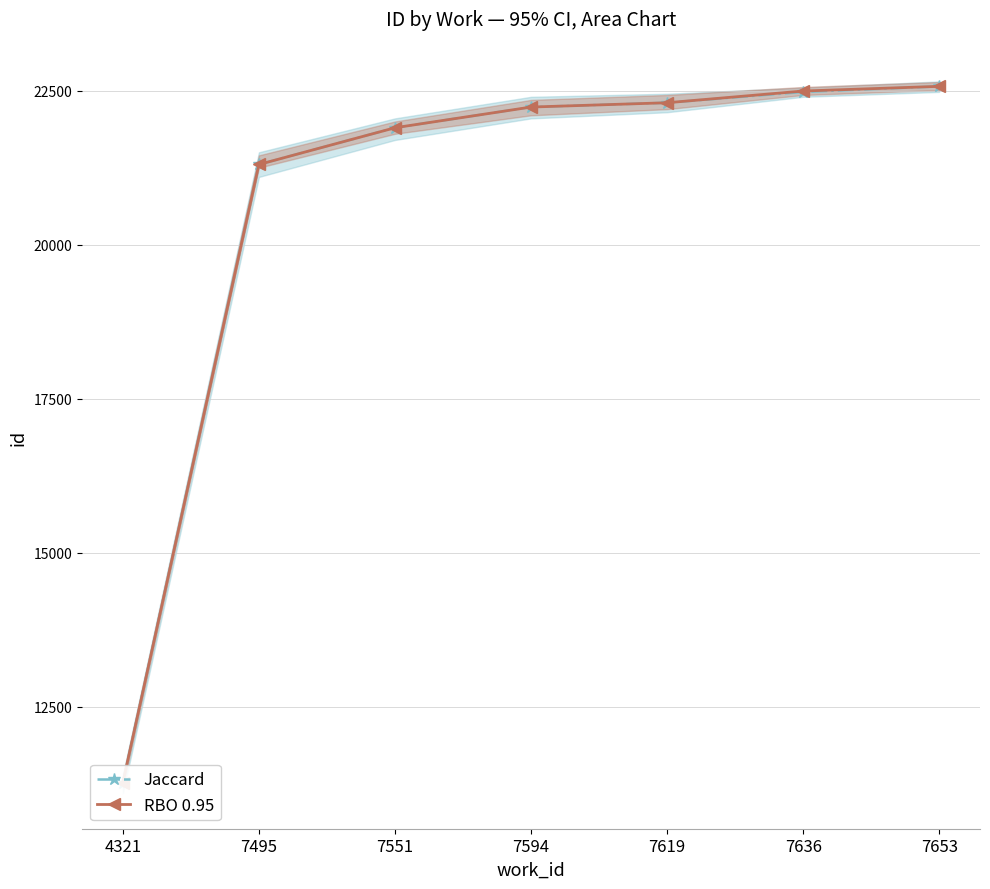

Reading left to right, transcribe all the data shown in this chart.

Jaccard: 11266	21302	21898	22234	22304	22479	22570
RBO 0.95: 11271	21302	21898	22234	22304	22494	22570